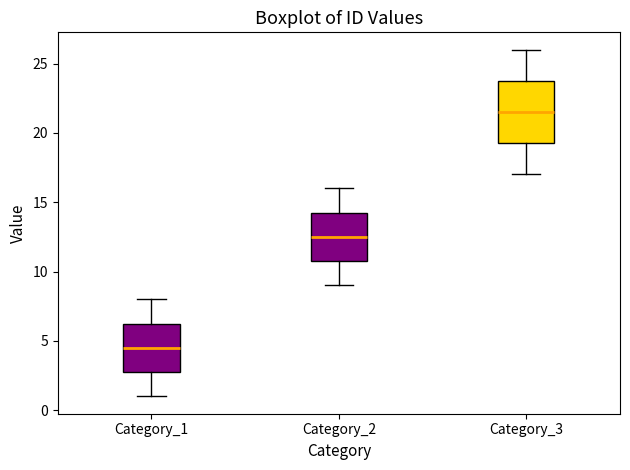

Which box has the highest median line?

Category_3